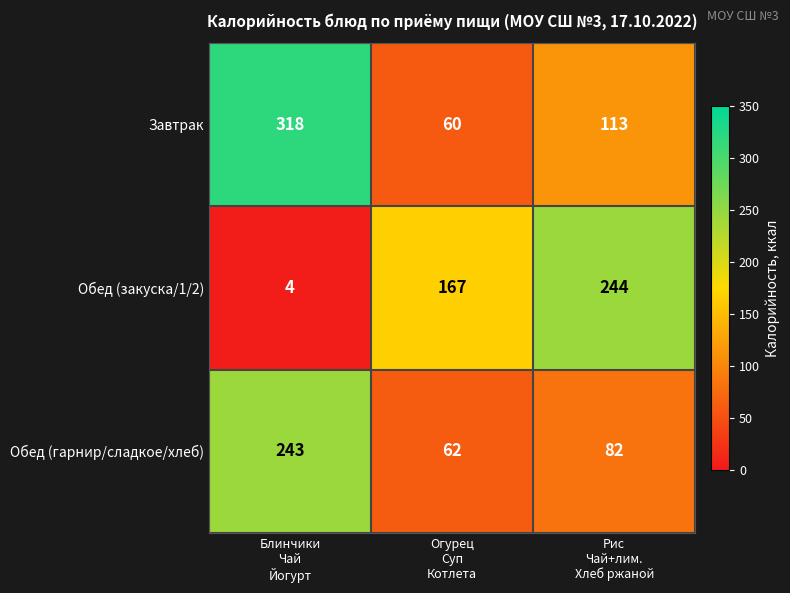

Which series has the largest total across all categories?

Завтрак